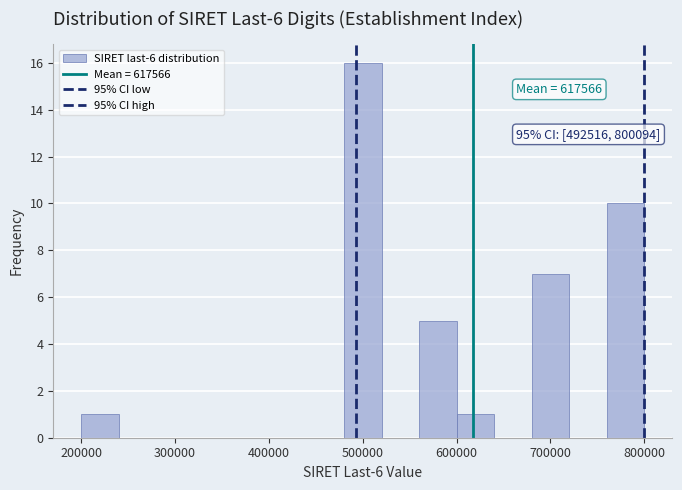

Read against the x-axis, roughly where is the centre of the tallest bar?

500000